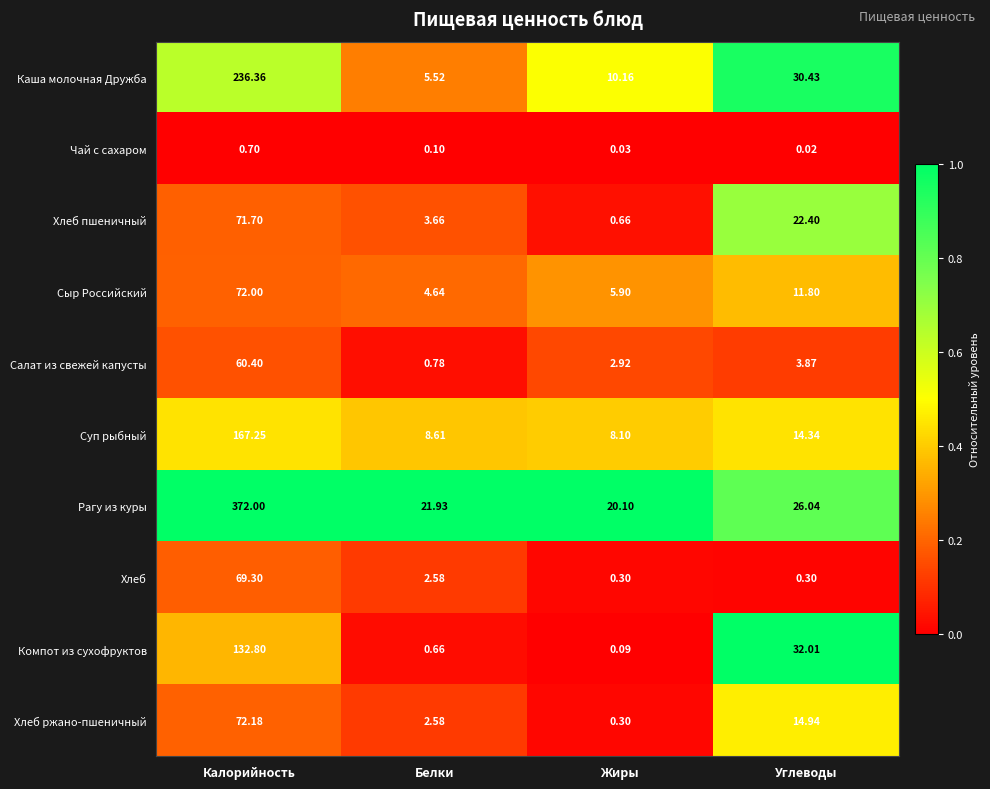

Where is Компот из сухофруктов nearest to the value 66?

Углеводы